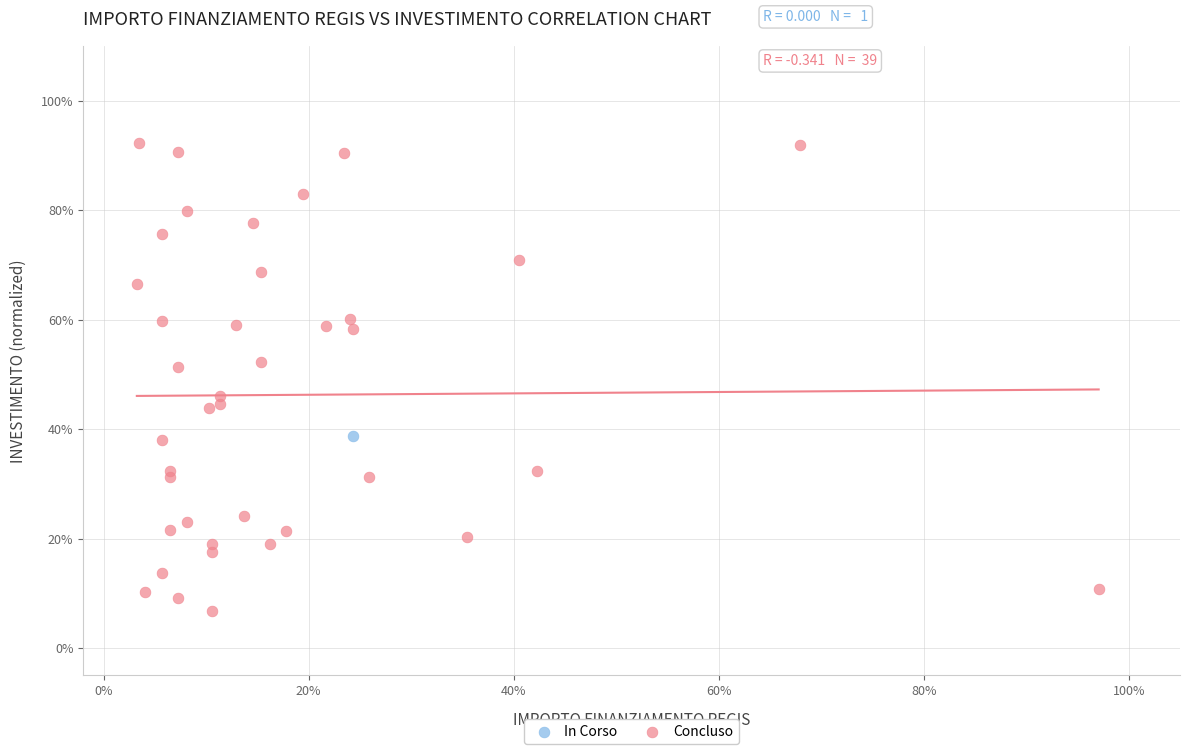

What are all the series names shown in the legend?

In Corso, Concluso